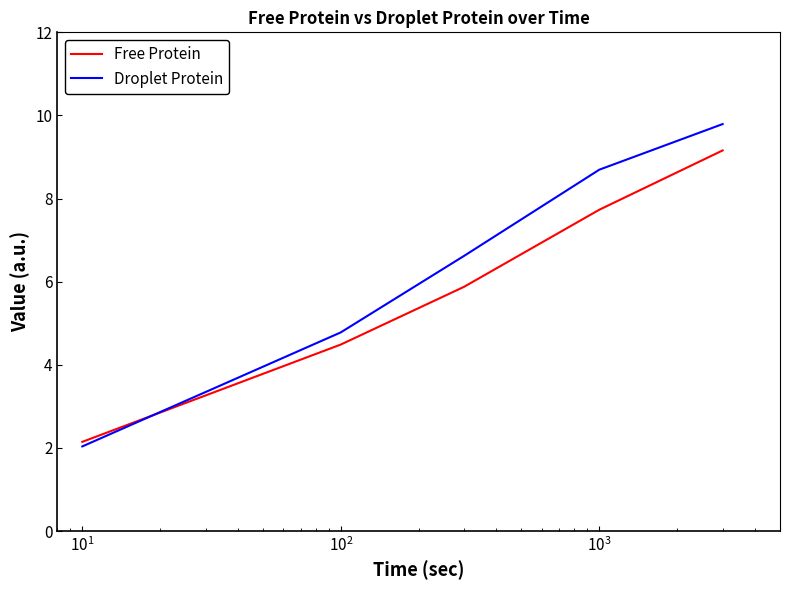

Which series has the largest total across all categories?

Droplet Protein